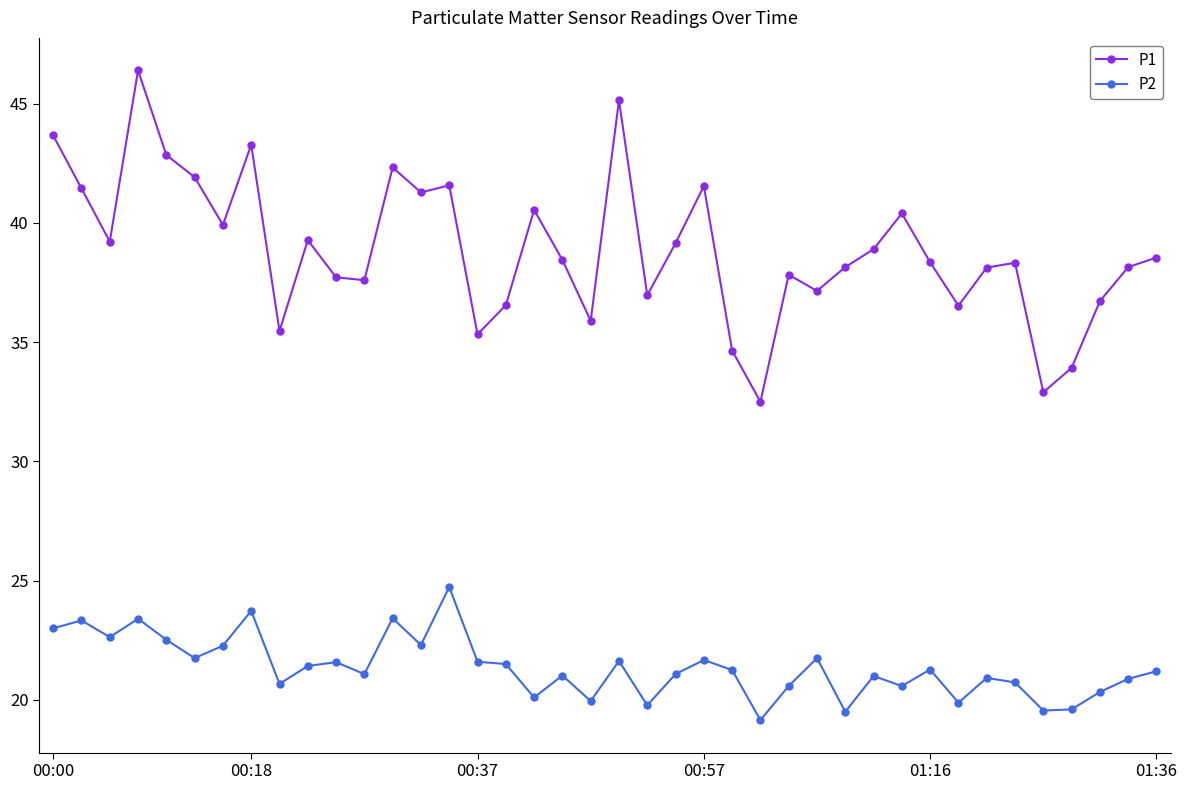

What is the lowest value of the P1 series?

32.5